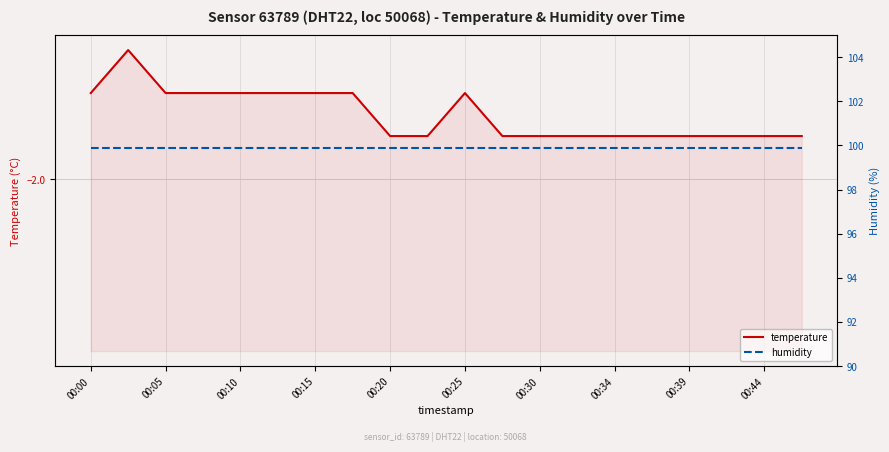

Where is temperature nearest to the value -1?

00:05